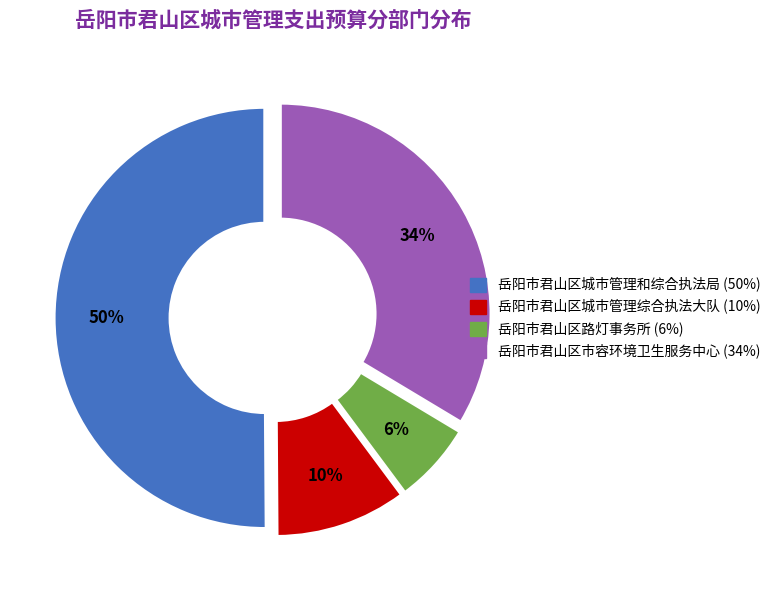

Which category accounts for the majority?

岳阳市君山区城市管理和综合执法局